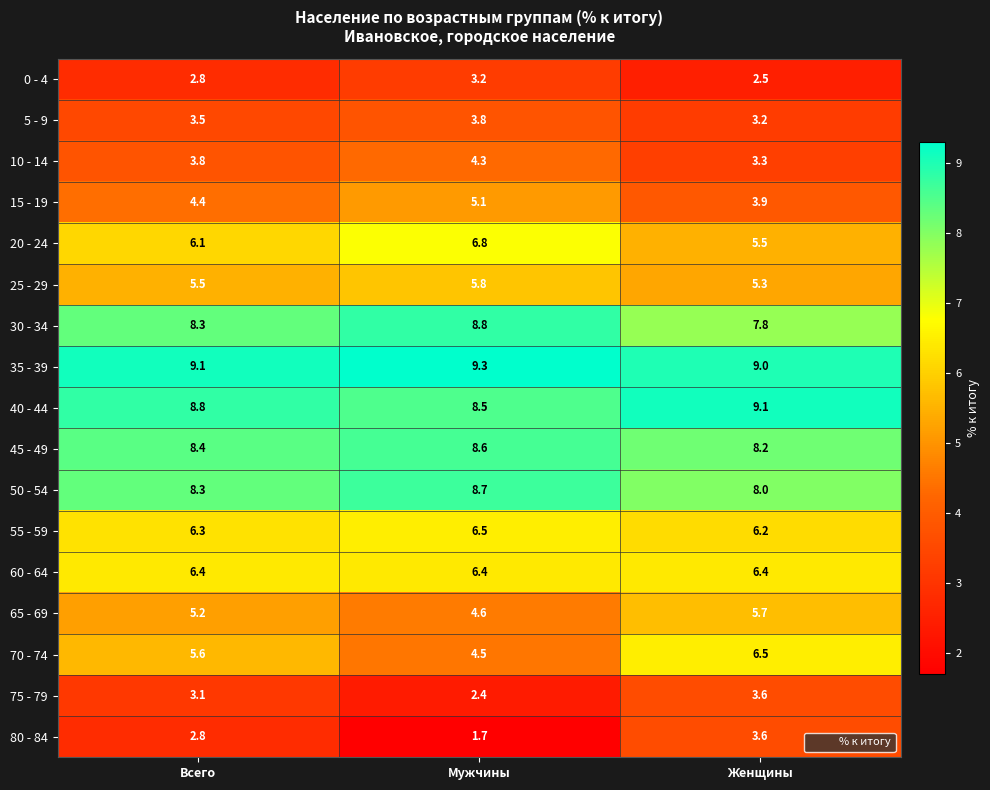

Which series has the largest total across all categories?

35 - 39